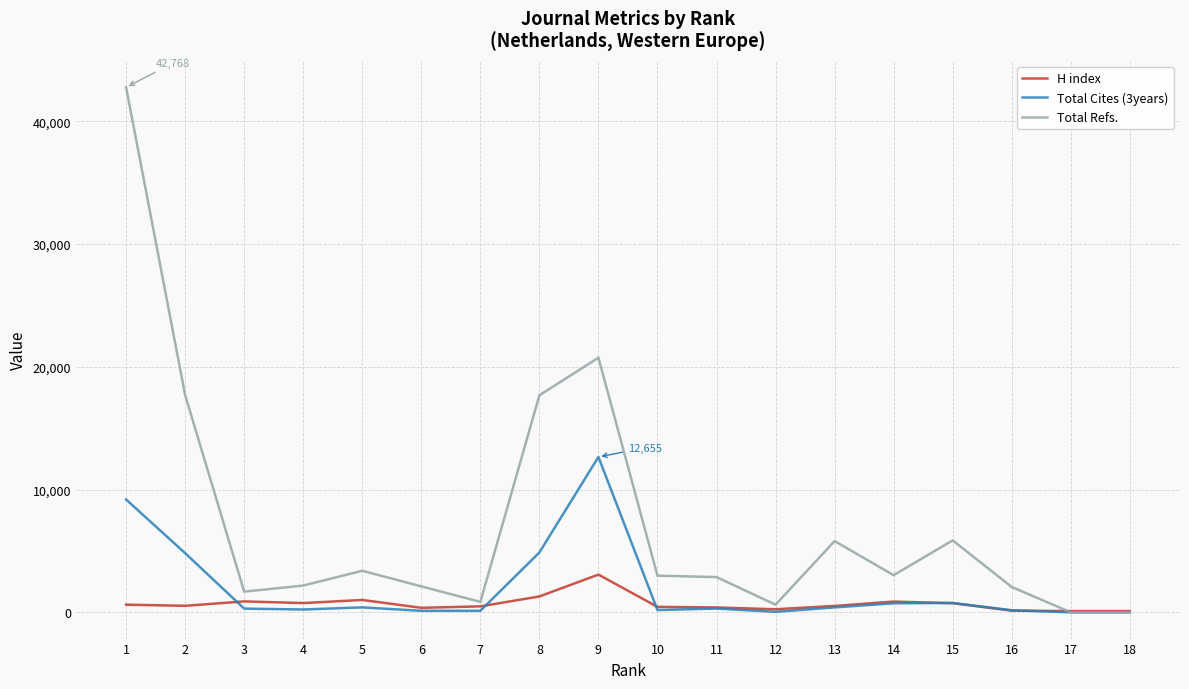

Which category has the highest value across all series?

1